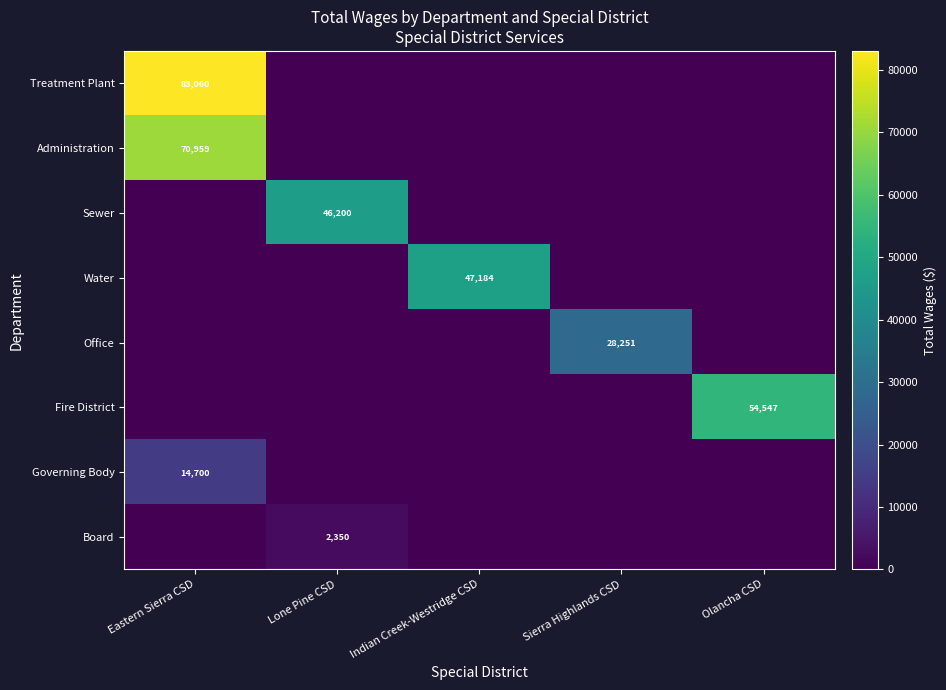

What is the difference between the maximum and minimum values in the Treatment Plant series?

83060